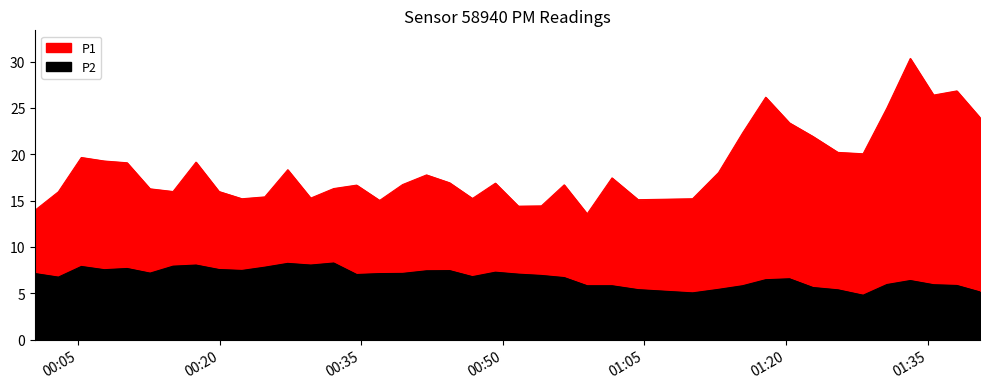

What are all the series names shown in the legend?

P1, P2